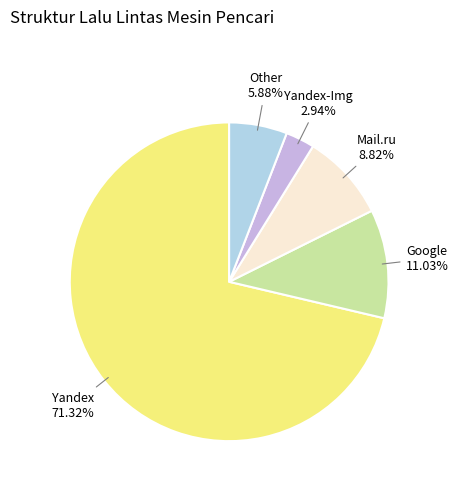

Is there a majority slice in this chart?

Yes